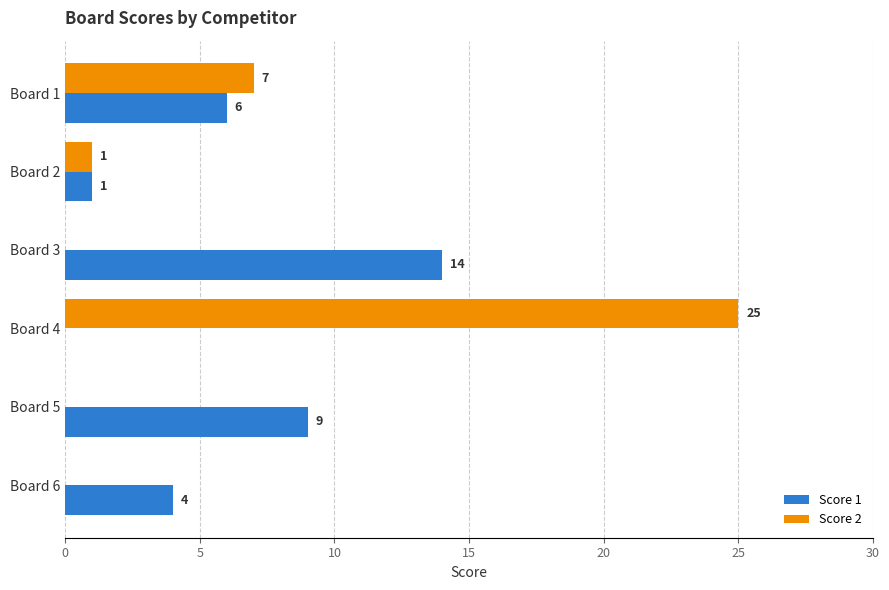

What is the sum of the Score 1 values at Board 5 and Board 4?

9